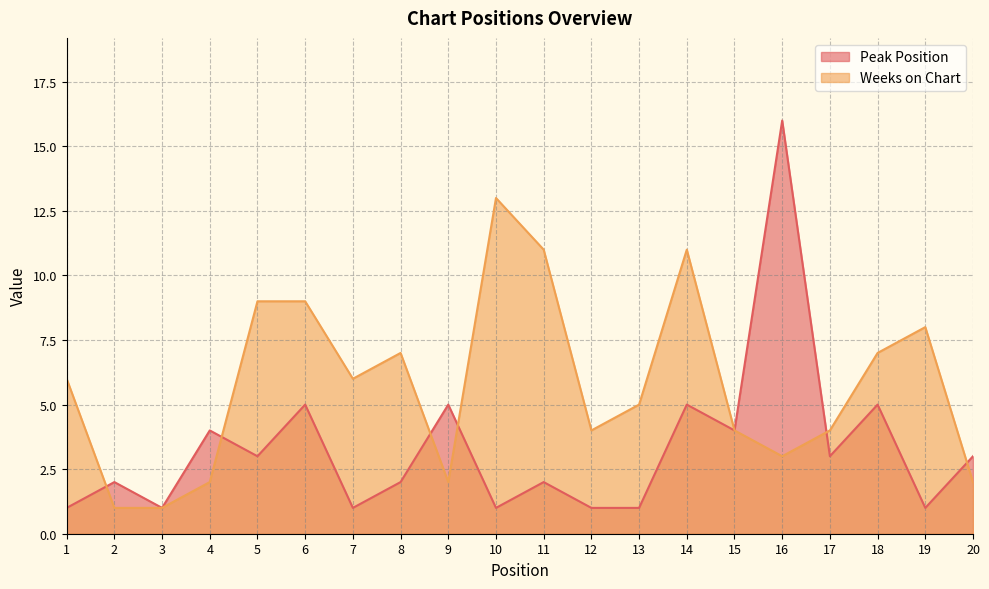

Is the value of Weeks on Chart at 15 greater than the value of Peak Position at 20?

Yes